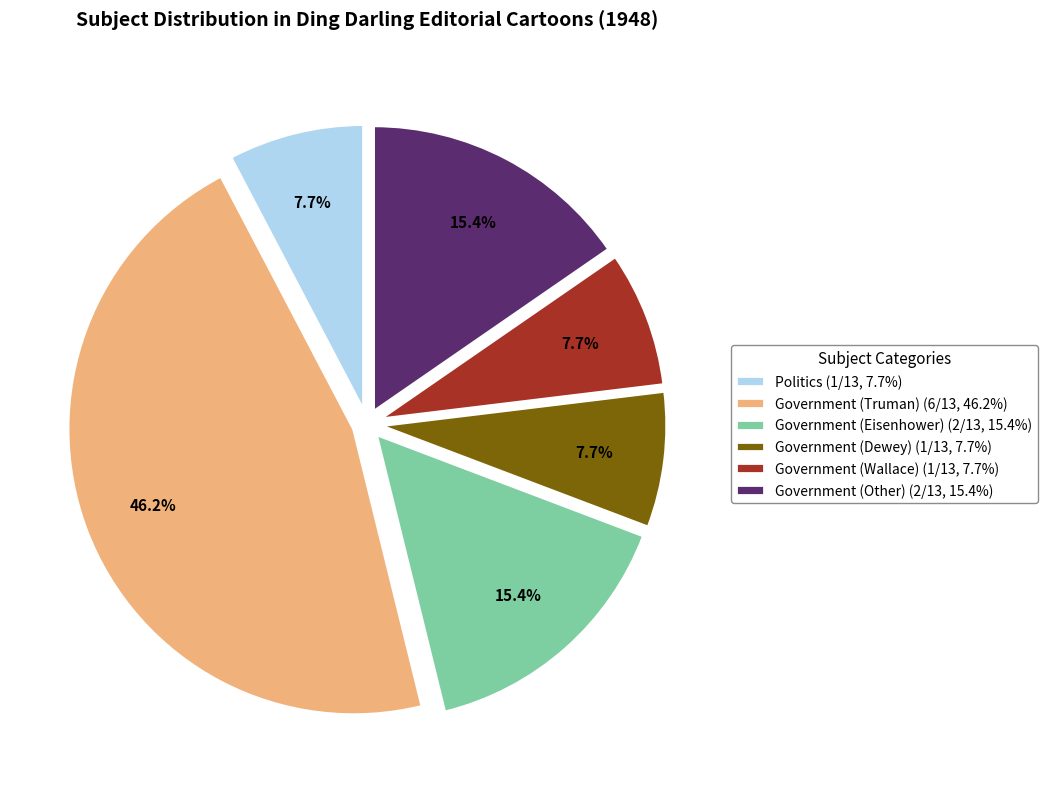

Which has a higher value, Politics (1/13, 7.7%) or Government (Other) (2/13, 15.4%)?

Government (Other) (2/13, 15.4%)